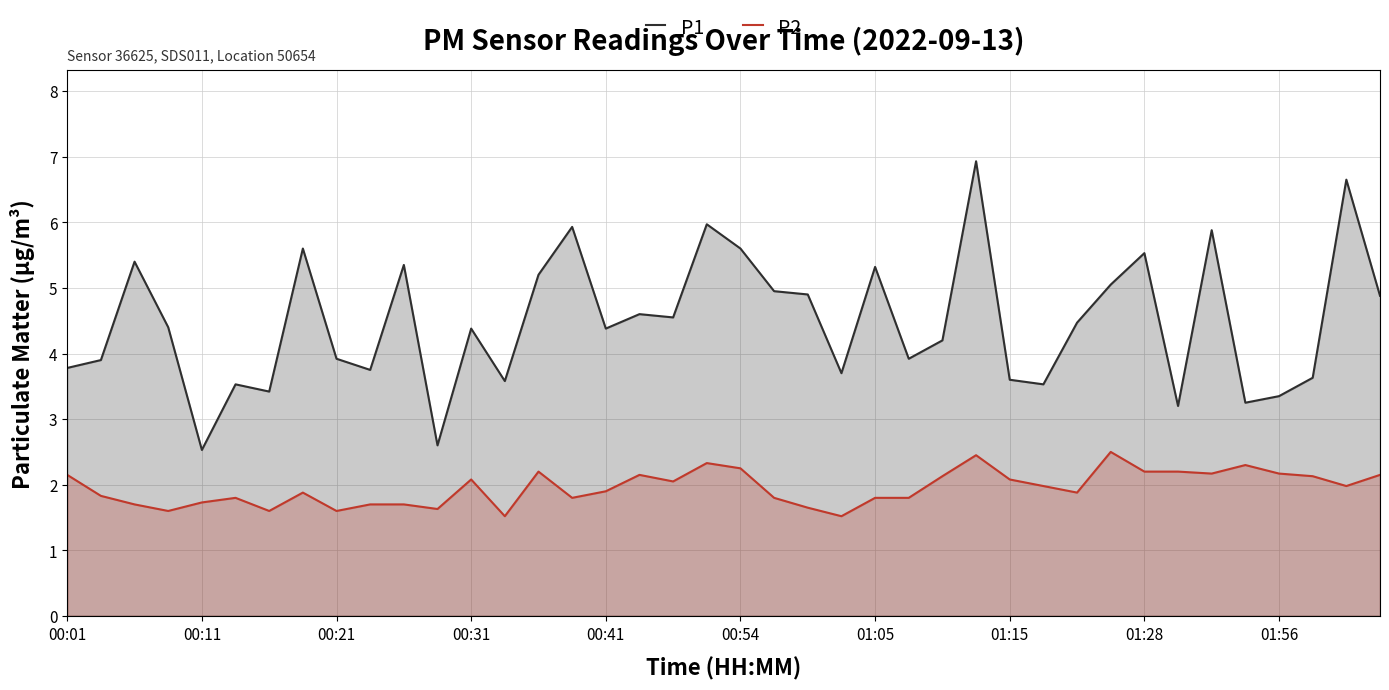

Count the number of categories in the chart.

40